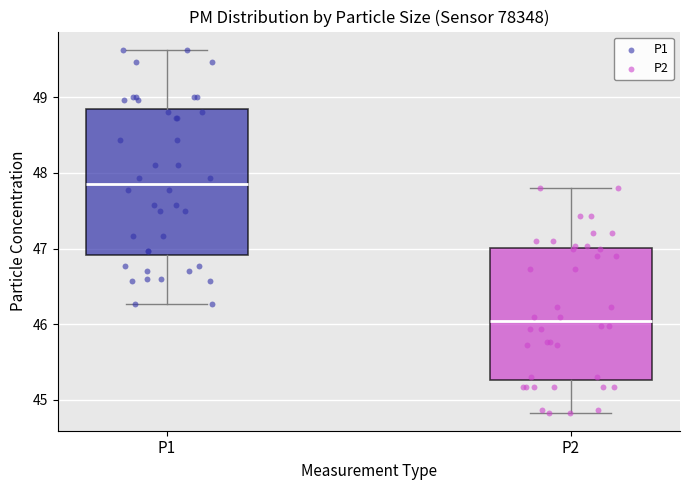

Which box's median line is the lowest?

P2